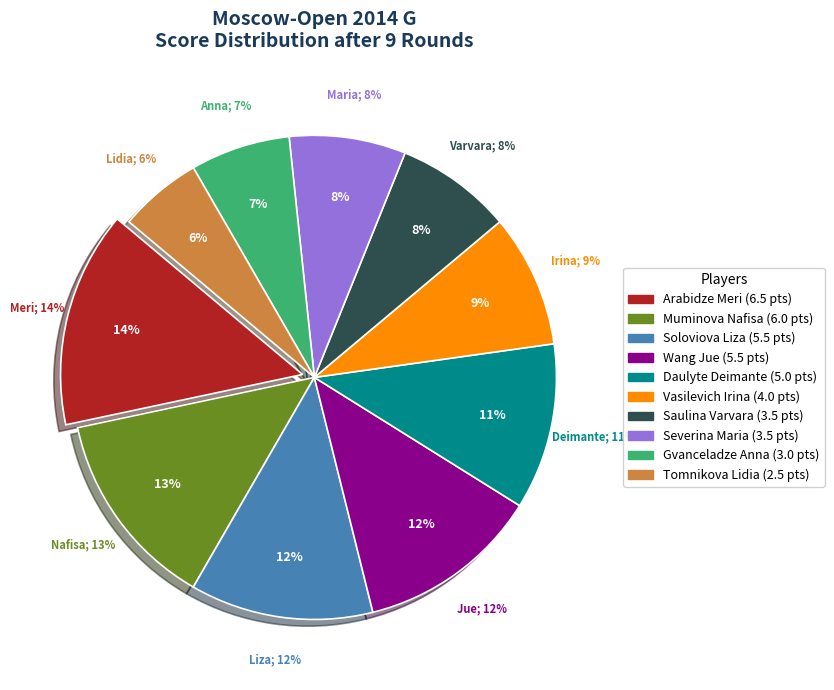

Do Saulina Varvara and Severina Maria together represent more than half of the pie?

No